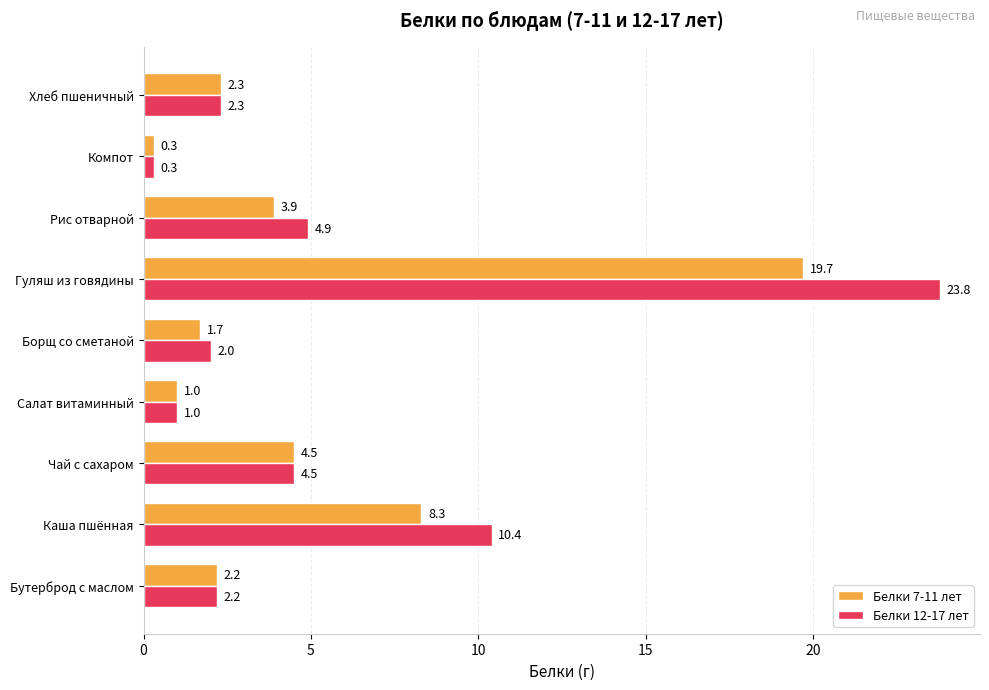

The Белки 7-11 лет series shows 4.5 at Чай с сахаром. True or false?

True